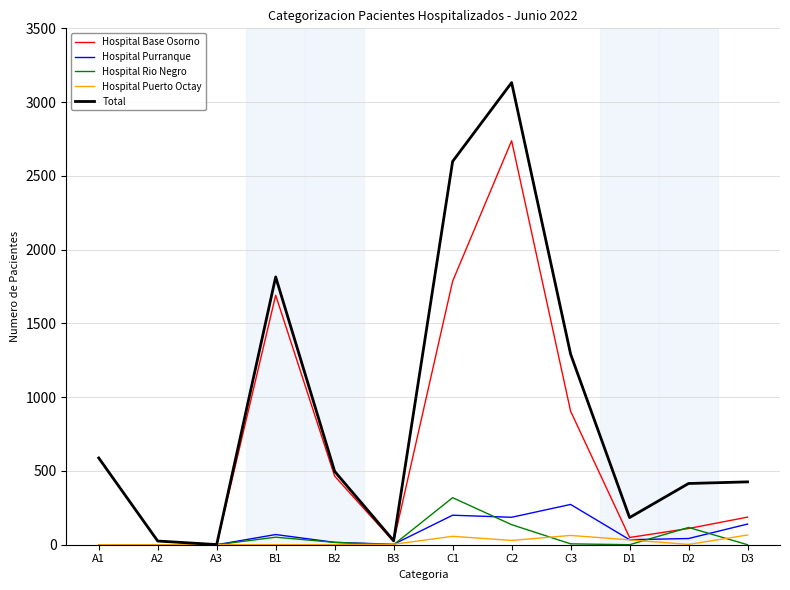

Does the chart display data point markers on the line(s)?

No